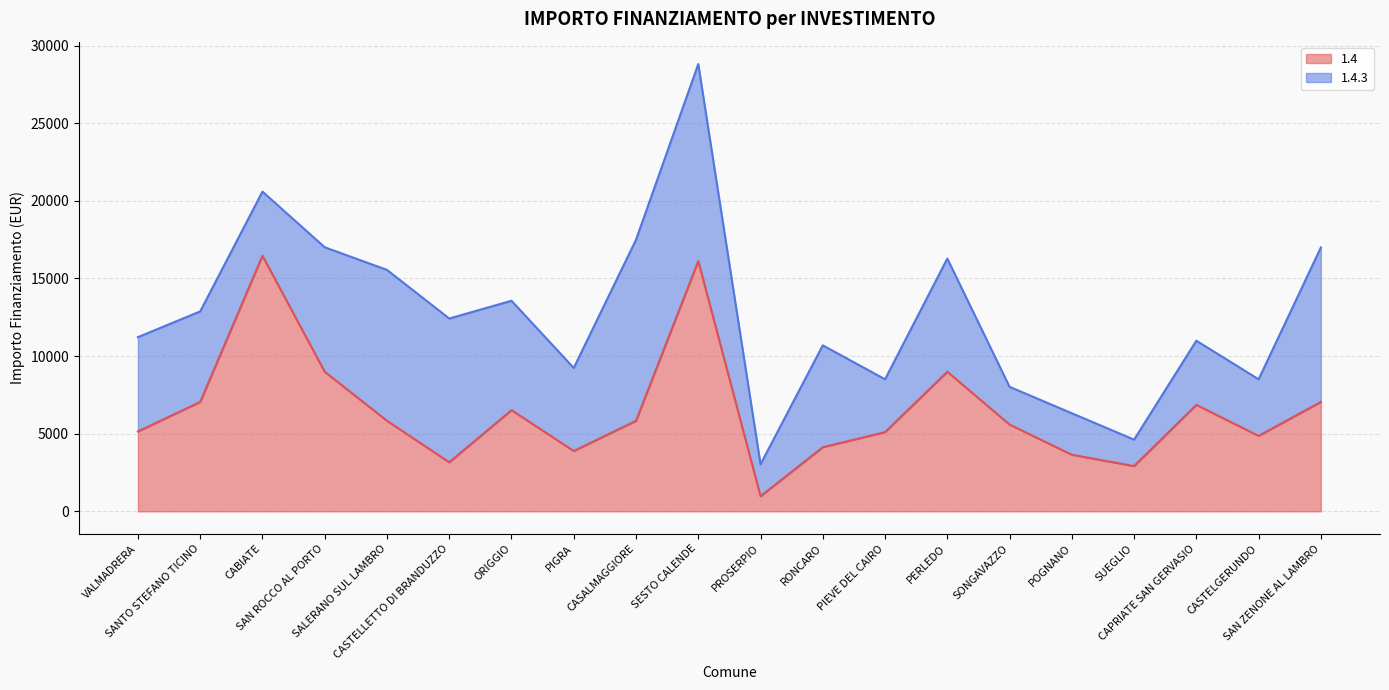

Rank the categories by value from highest to lowest.

CABIATE, SESTO CALENDE, SAN ROCCO AL PORTO, PERLEDO, SANTO STEFANO TICINO, SAN ZENONE AL LAMBRO, CAPRIATE SAN GERVASIO, ORIGGIO, SALERANO SUL LAMBRO, CASALMAGGIORE, SONGAVAZZO, VALMADRERA, PIEVE DEL CAIRO, CASTELGERUNDO, RONCARO, PIGRA, POGNANO, CASTELLETTO DI BRANDUZZO, SUEGLIO, PROSERPIO